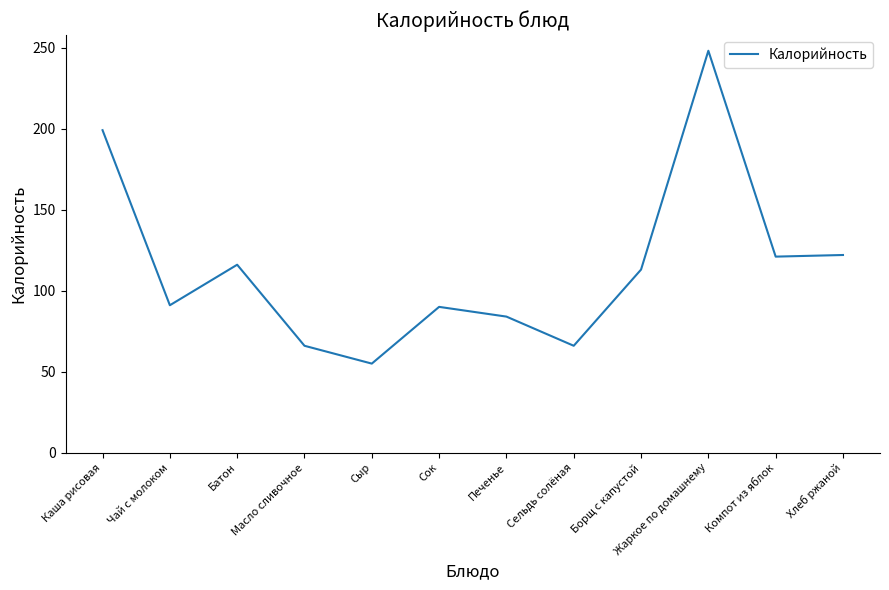

The chart shows a value of 80 at Каша рисовая. True or false?

False